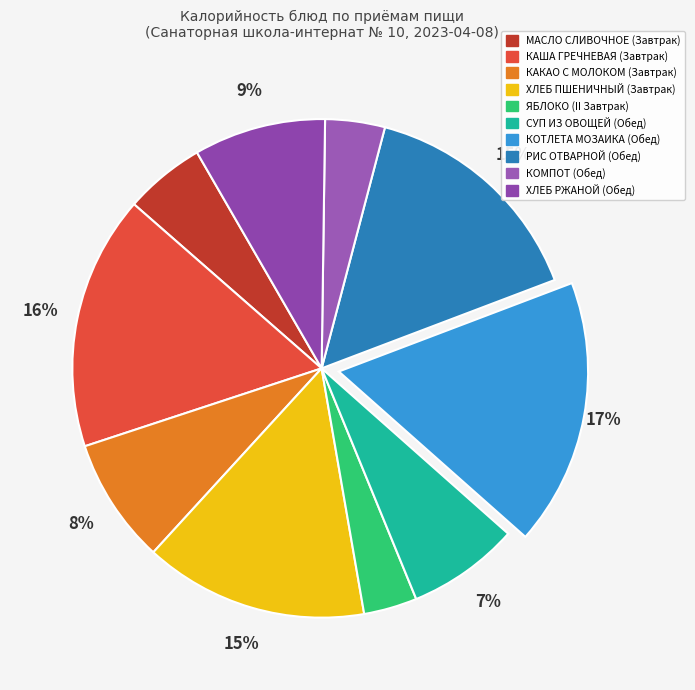

To the nearest percent, what portion does ХЛЕБ ПШЕНИЧНЫЙ (Завтрак) represent?

15%